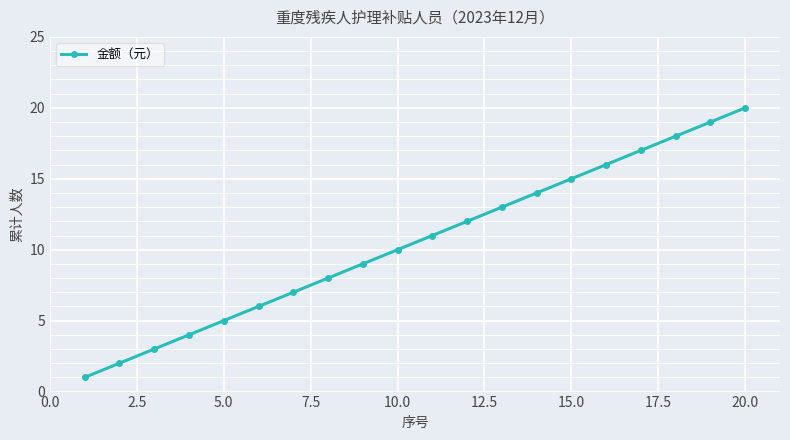

Does the chart display data point markers on the line(s)?

Yes